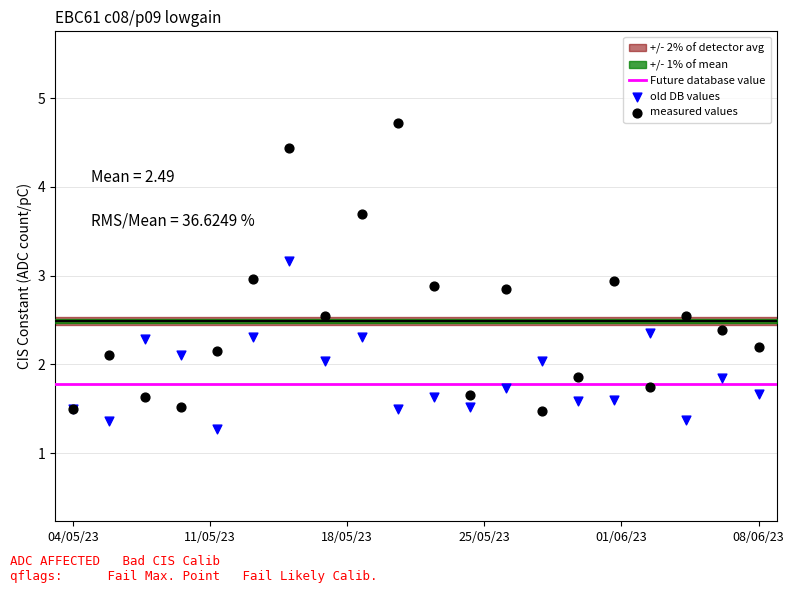

Which series reaches the maximum Y coordinate?

measured values